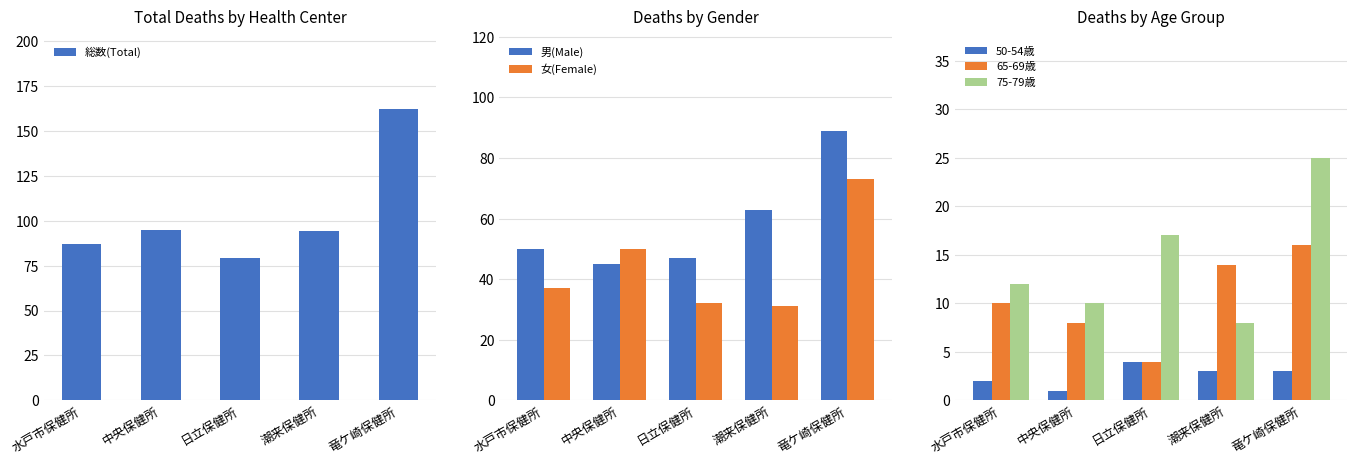

Where does the 65-69歳 series first go above 10?

潮来保健所